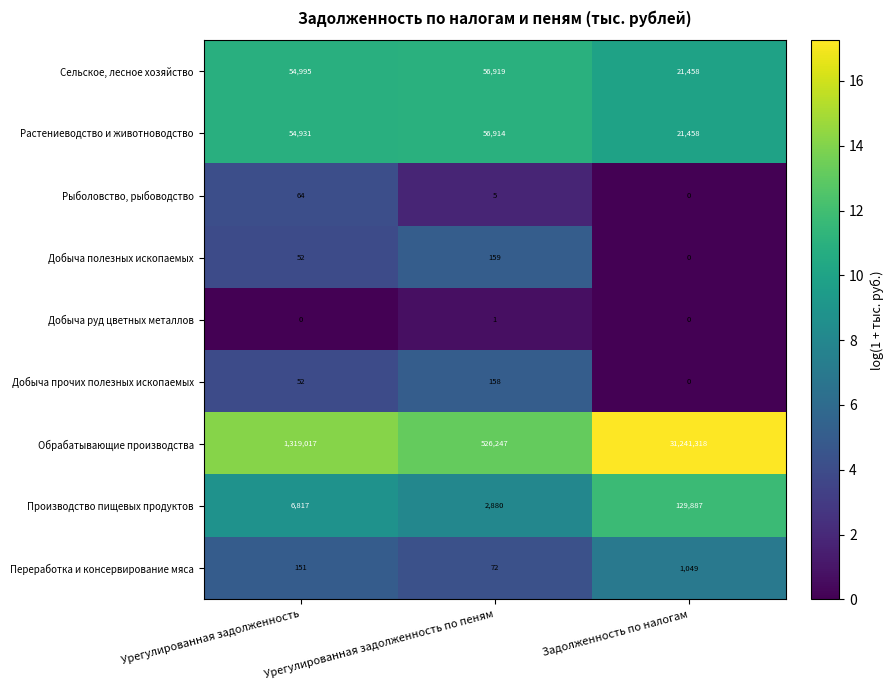

True or false: Растениеводство и животноводство has a value of 7574 at Задолженность по налогам.

False